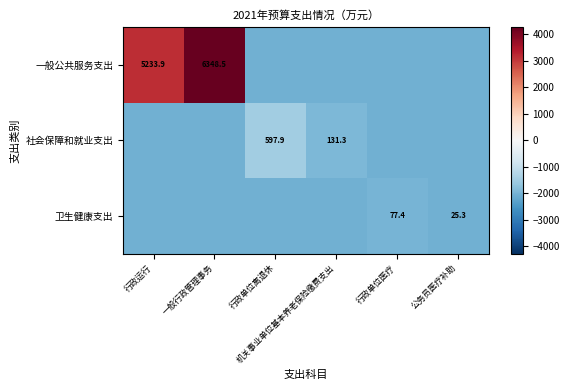

Rank the series at 机关事业单位基本养老保险缴费支出 from highest to lowest value.

社会保障和就业支出, 一般公共服务支出, 卫生健康支出